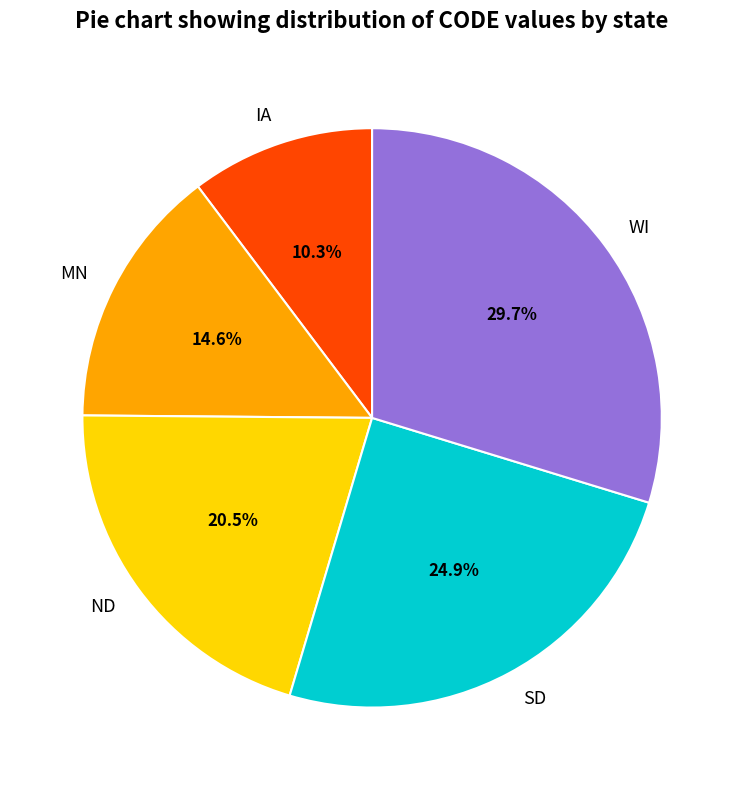

Rank the categories by value from lowest to highest.

IA, MN, ND, SD, WI